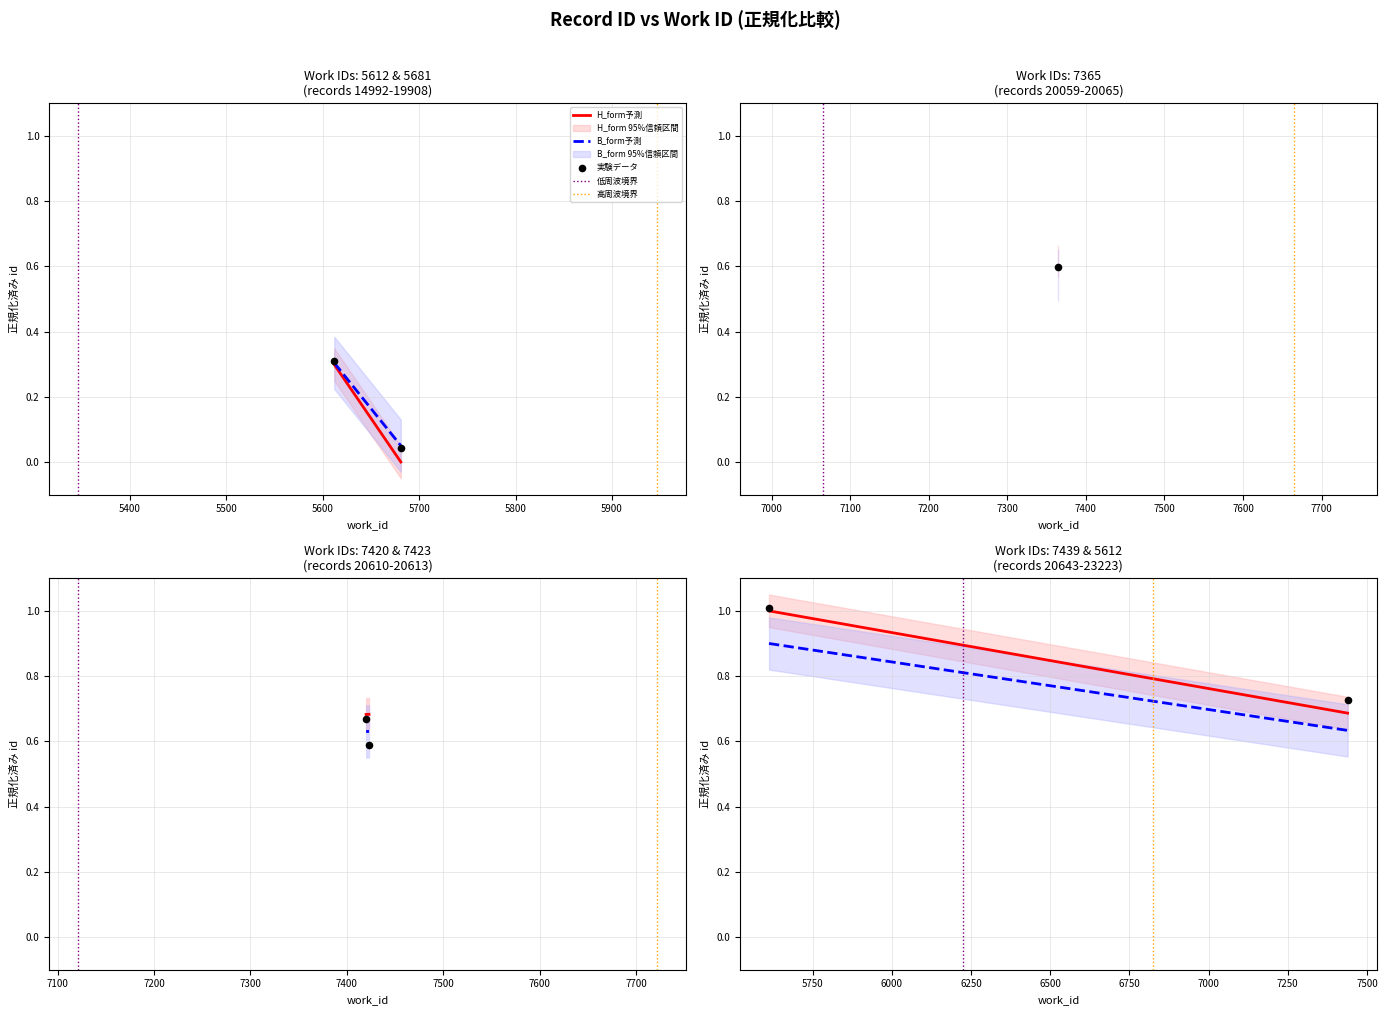

Which series reaches the minimum Y coordinate?

低周波境界